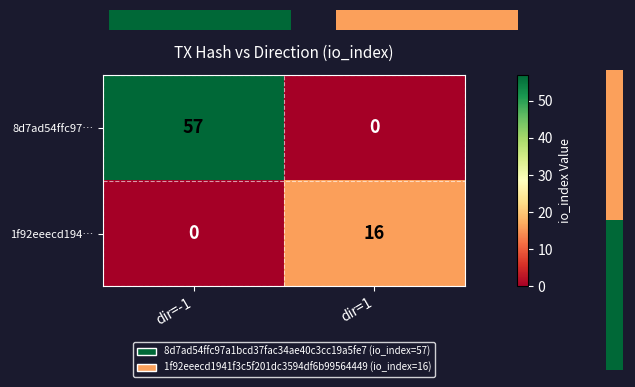

Reading left to right, transcribe all the data shown in this chart.

8d7ad54ffc97…: dir=-1=57	dir=1=0
1f92eeecd194…: dir=-1=0	dir=1=16